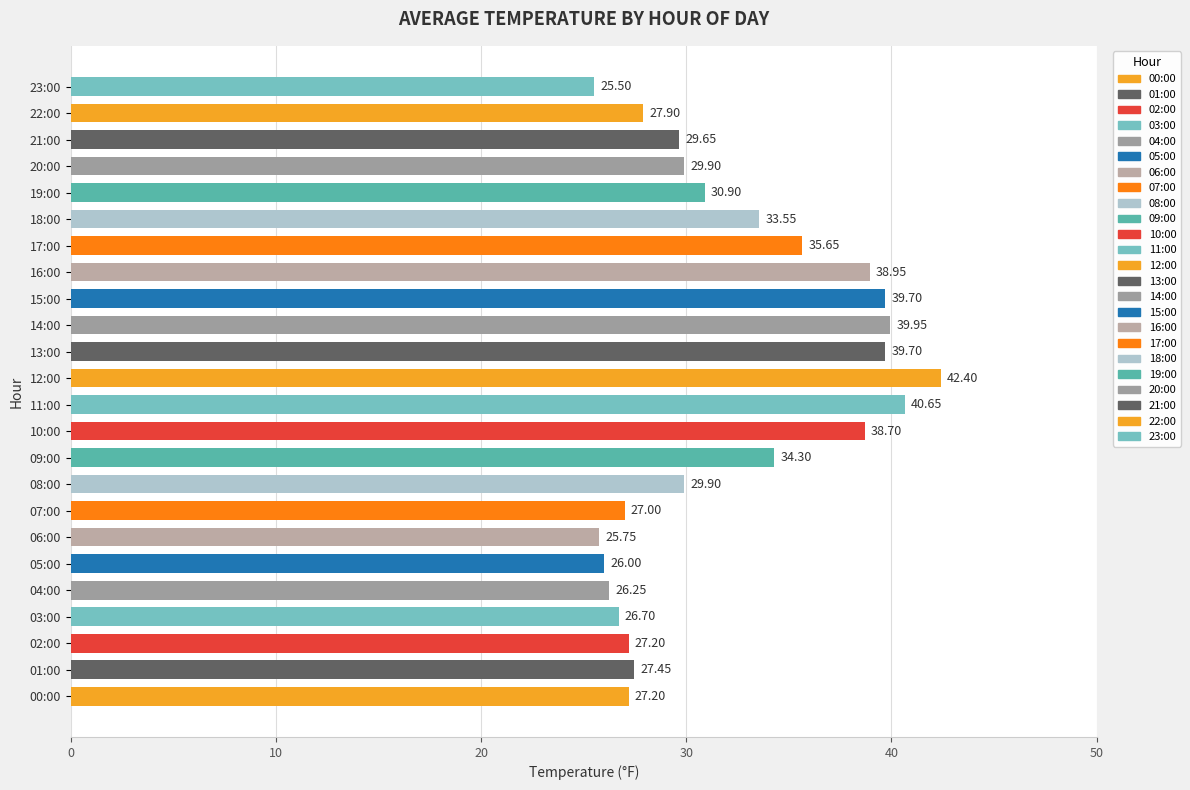

What is the difference between the values at 16:00 and 18:00?

5.4